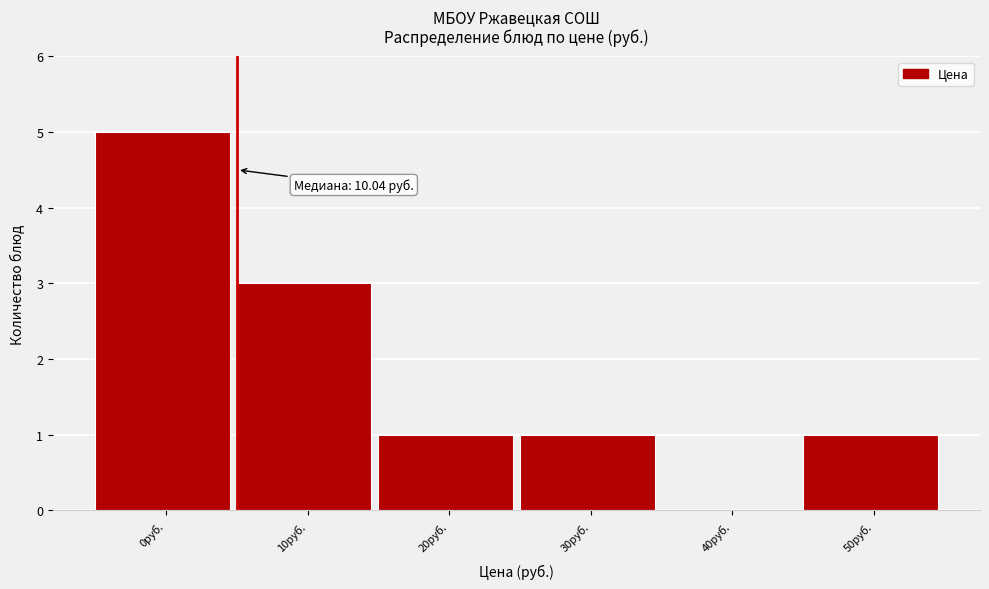

Reading left to right, extract all data points from this chart.

0руб.=5	10руб.=3	20руб.=1	30руб.=1	40руб.=0	50руб.=1